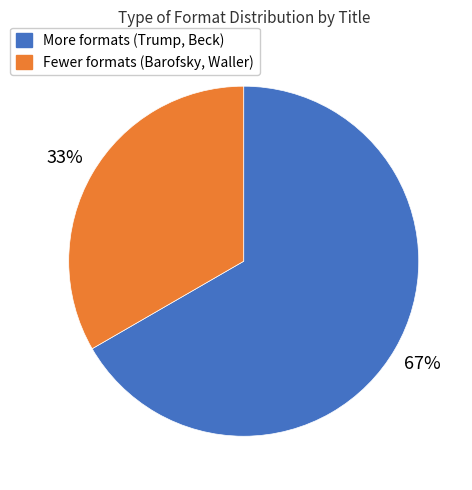

To the nearest percent, what percentage of the pie is More formats (Trump, Beck)?

67%